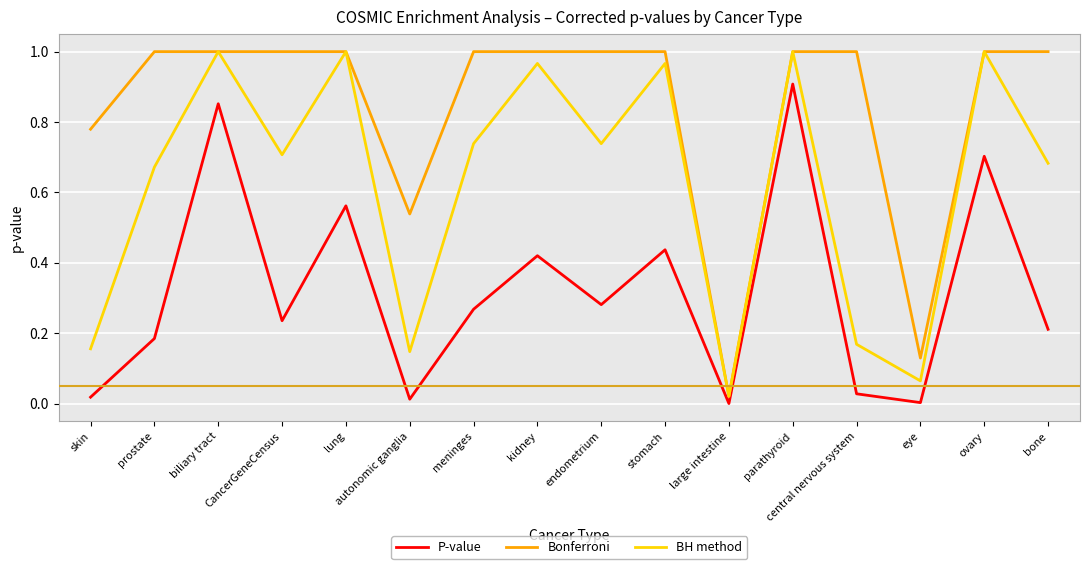

What position from the right is kidney?

9